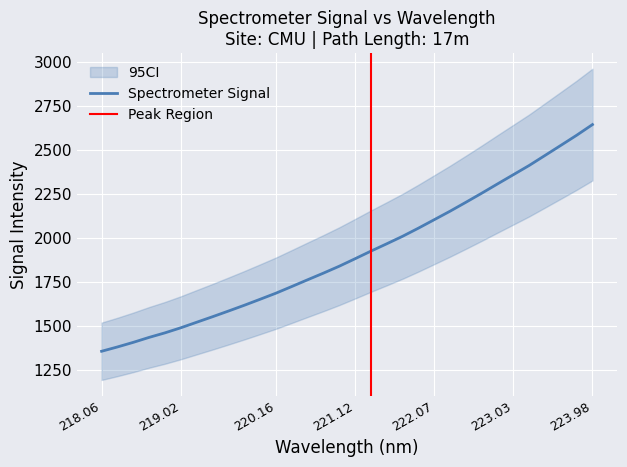

What is the difference between the maximum and minimum values?

1286.6